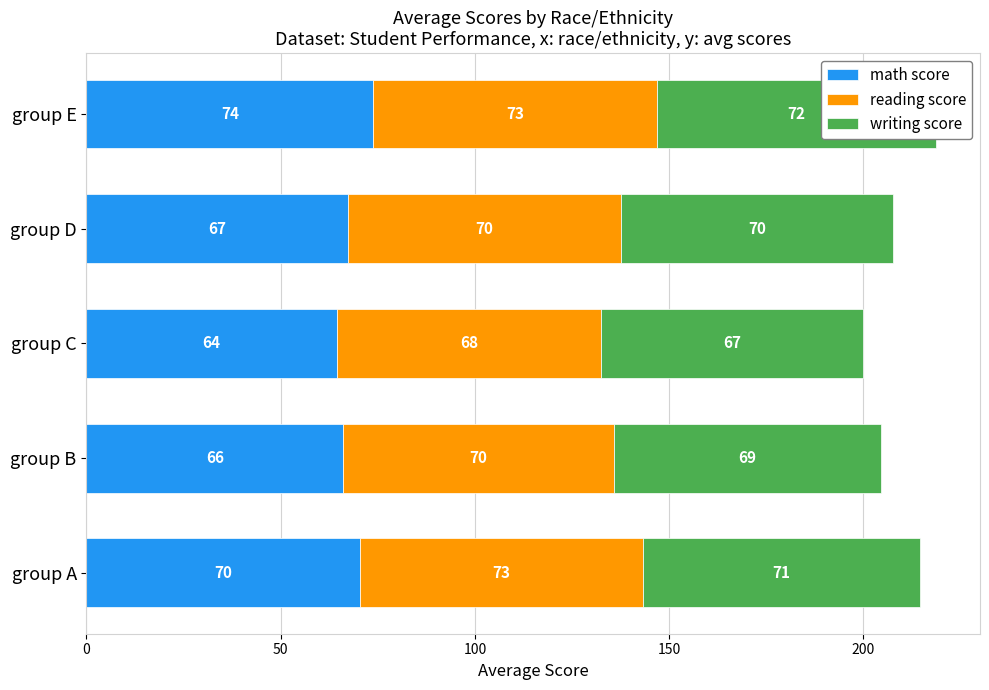

What is the difference between the maximum and minimum values in the math score series?

9.4